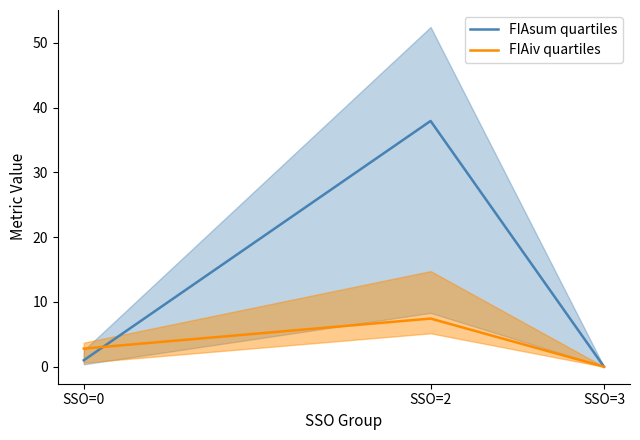

At how many categories does at least one series exceed 17?

1